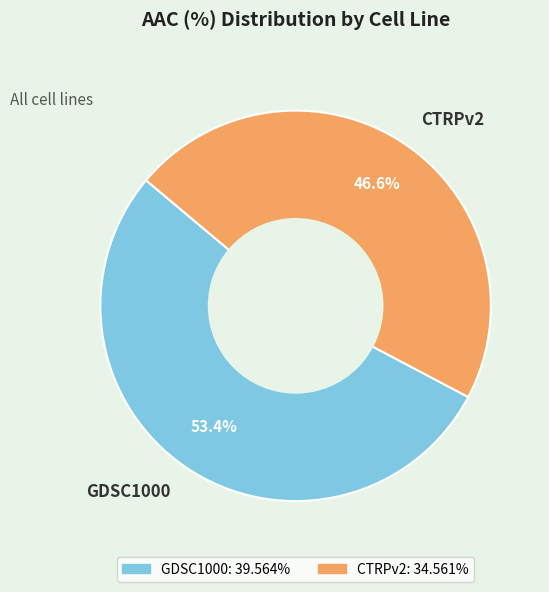

To the nearest percent, what is the combined percentage of GDSC1000 and CTRPv2?

100%